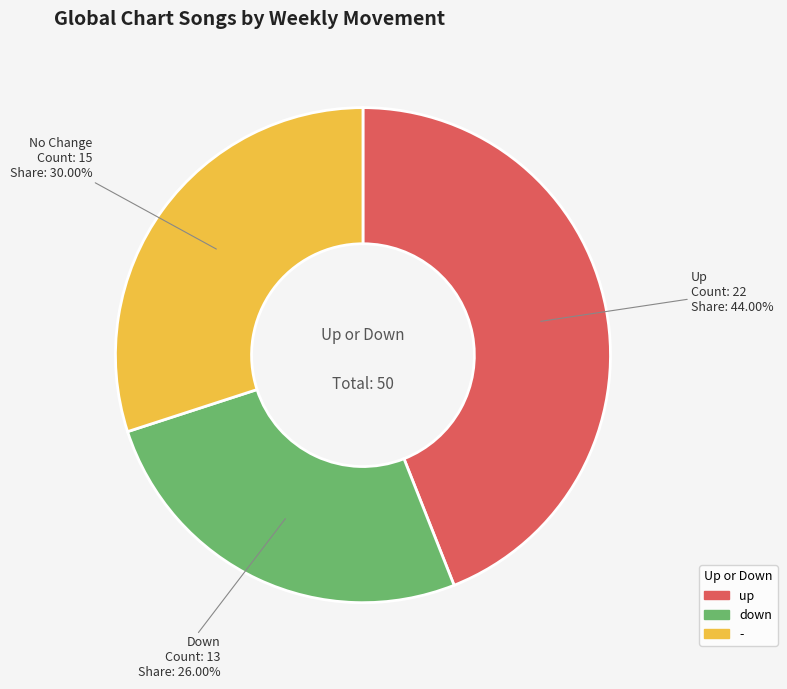

How many slices are in this pie chart?

3